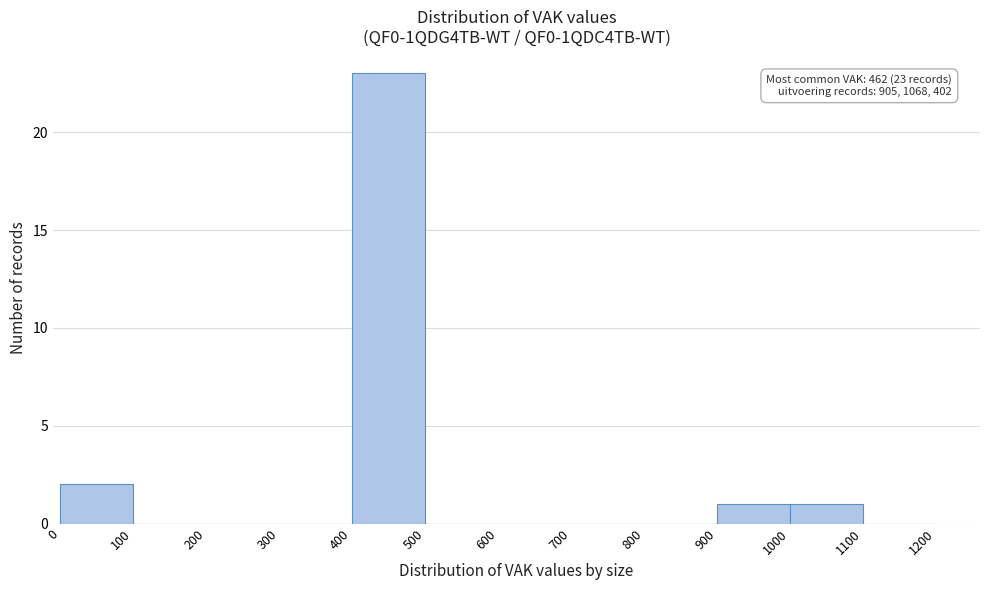

Over which range of the x-axis is the bar tallest?

400 to 500